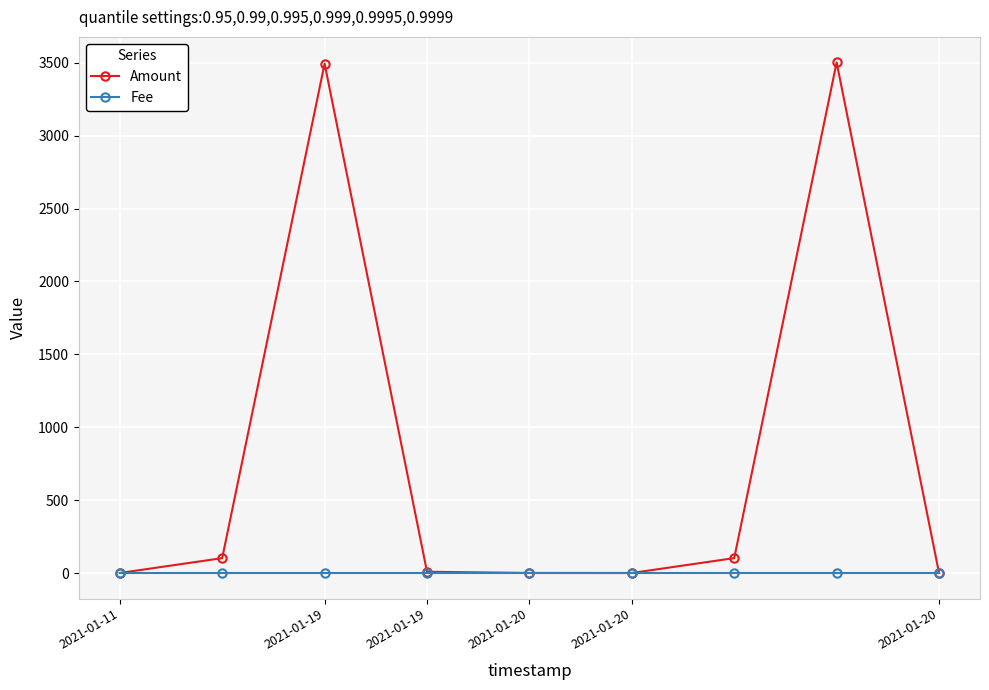

What is the greatest value displayed?

3502.1